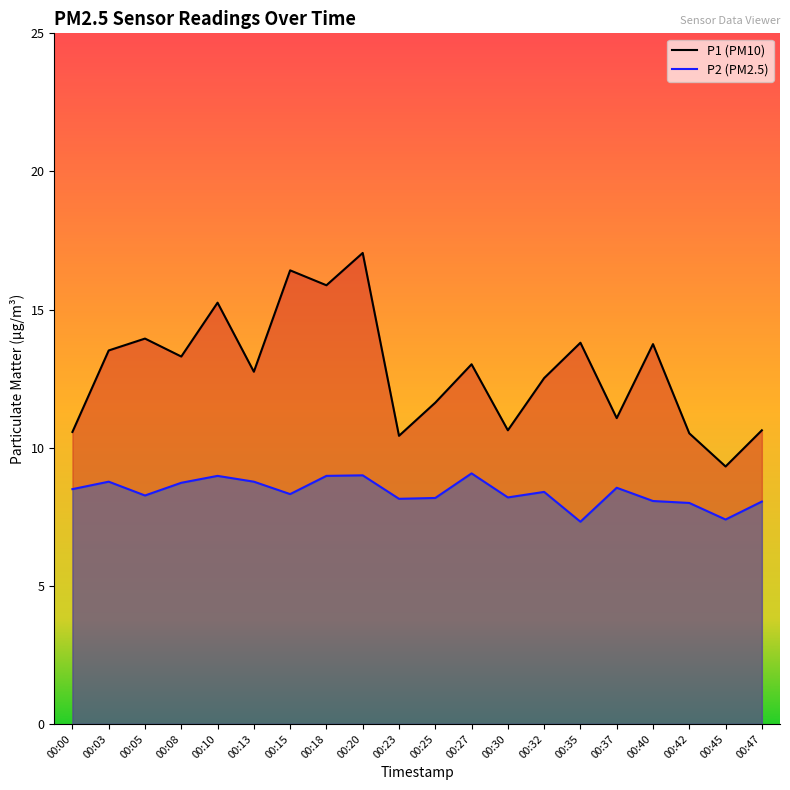

Reading left to right, list all the values displayed in this chart.

P1: 10.6	13.5	13.9	13.3	15.2	12.8	16.4	15.9	17.1	10.4	11.6	13.0	10.6	12.5	13.8	11.1	13.8	10.5	9.3	10.6
P2: 8.5	8.8	8.3	8.7	9.0	8.8	8.3	9.0	9.0	8.2	8.2	9.1	8.2	8.4	7.3	8.6	8.1	8.0	7.4	8.1